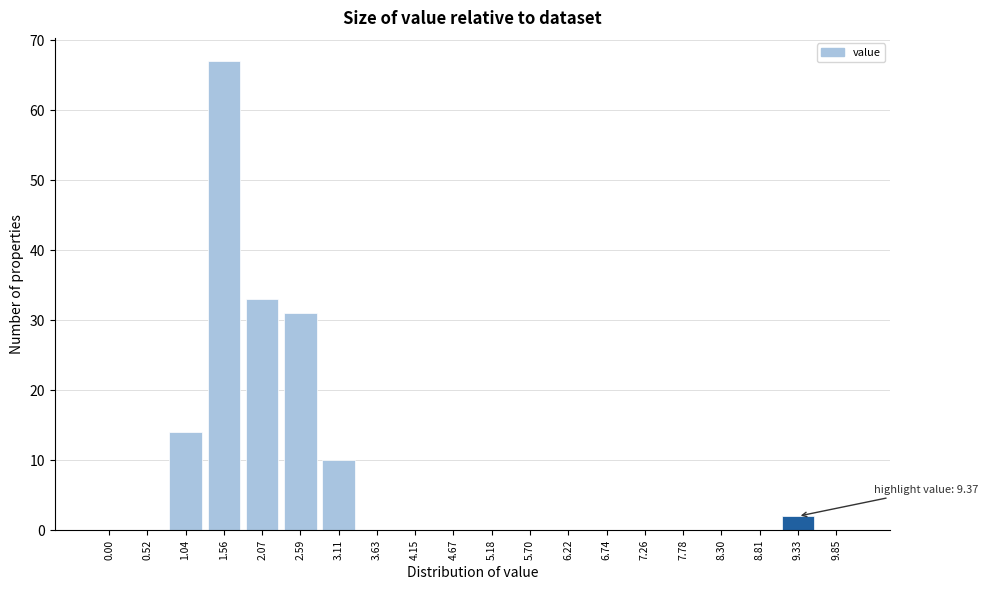

Reading left to right, transcribe all the data shown in this chart.

0.00=0	0.52=0	1.04=14	1.56=67	2.07=33	2.59=31	3.11=10	3.63=0	4.15=0	4.67=0	5.18=0	5.70=0	6.22=0	6.74=0	7.26=0	7.78=0	8.30=0	8.81=0	9.33=2	9.85=0